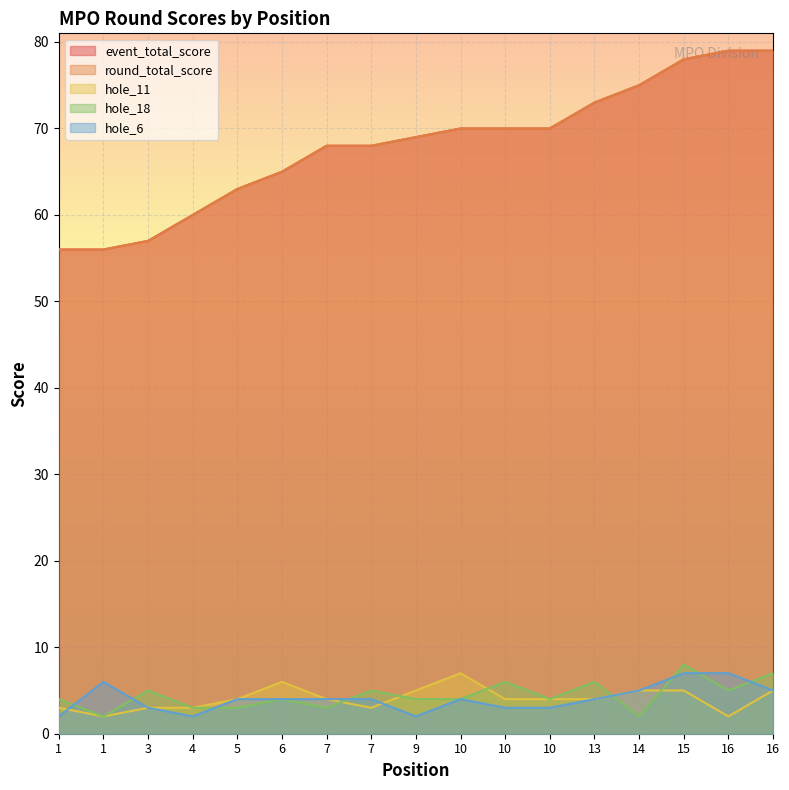

The value of hole_11 at 6 is 2. True or false?

False